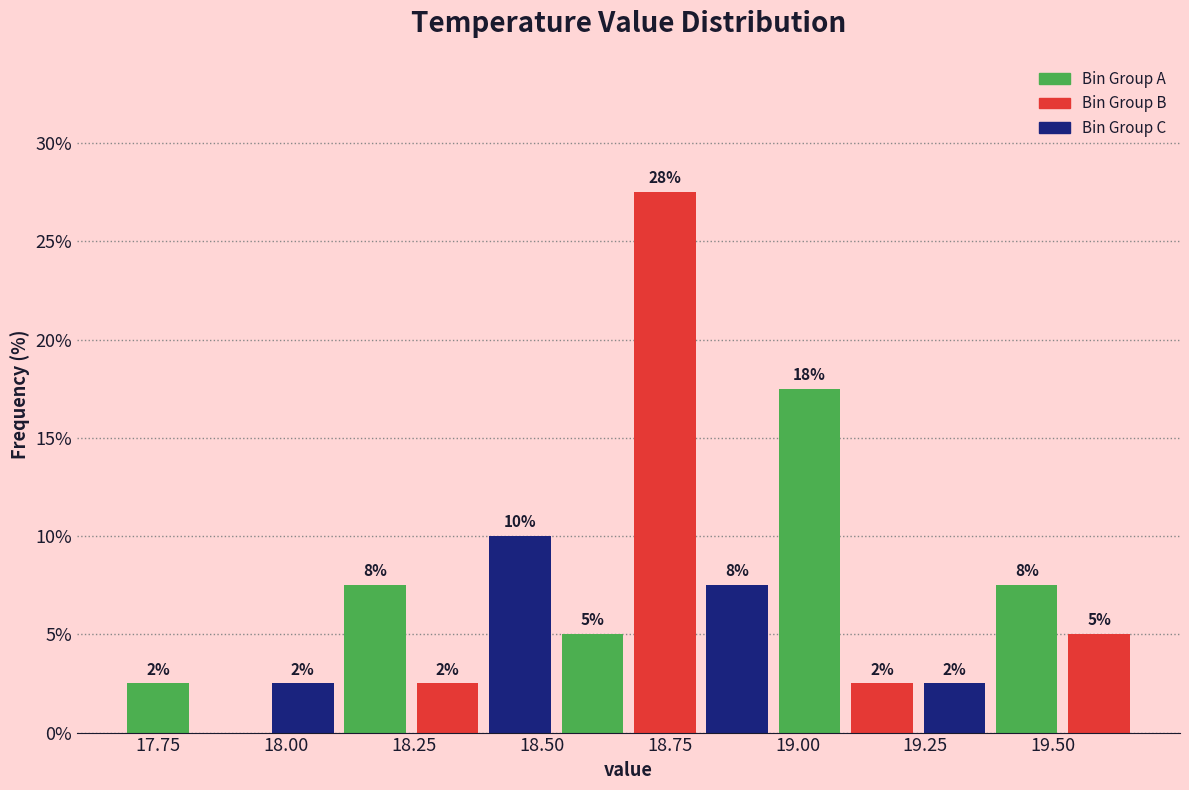

Read against the x-axis, roughly where is the centre of the tallest bar?

18.75